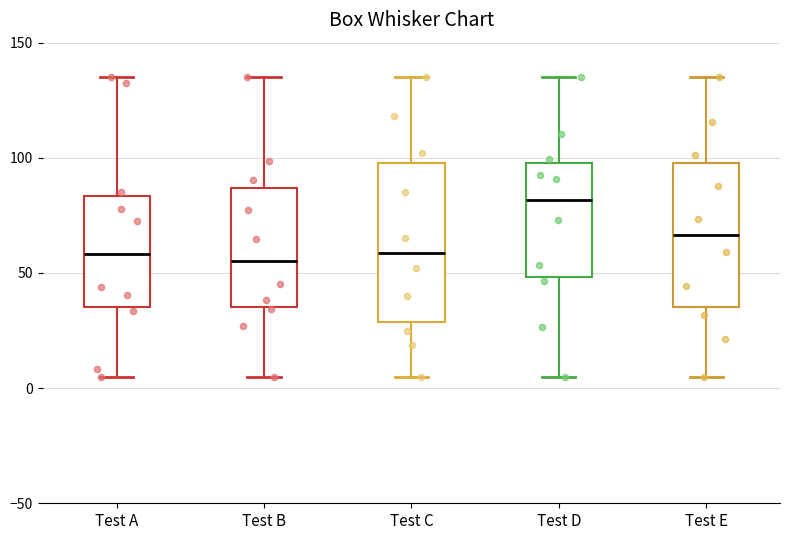

Reading left to right, transcribe this box plot: for each box, give where its median line is, the range the box spans, and where its two whiskers end, as read against the y-axis. The values are not printed on the chart, so give them approximately, as read against the axis.

Test A: median 60, box 35 to 85, whiskers 5 to 135
Test B: median 55, box 35 to 85, whiskers 5 to 135
Test C: median 60, box 30 to 100, whiskers 5 to 135
Test D: median 80, box 50 to 100, whiskers 5 to 135
Test E: median 65, box 35 to 100, whiskers 5 to 135